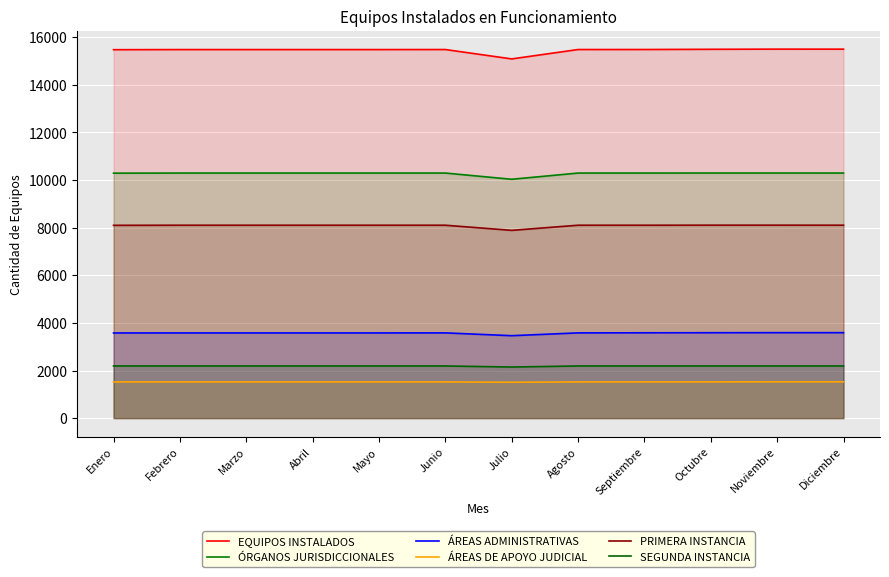

At which category is the sum across all series the highest?

Noviembre